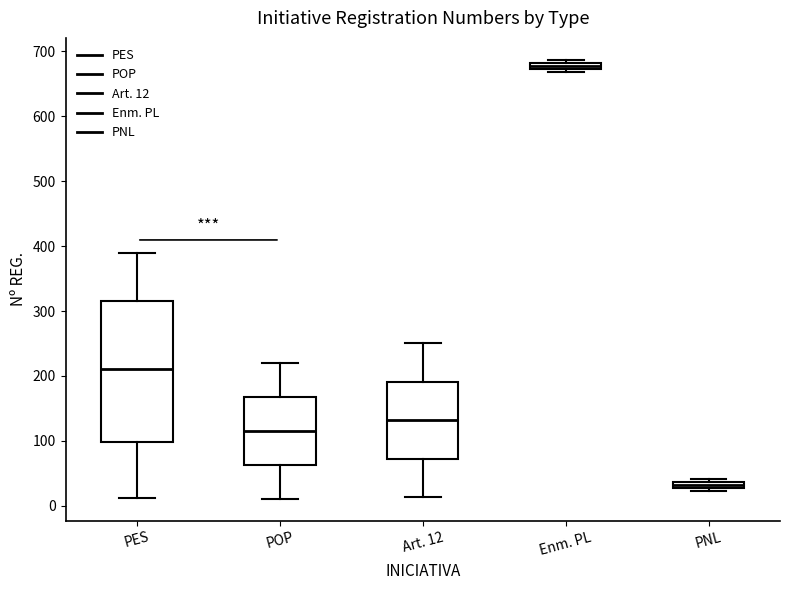

Which box's median line is the highest?

Enm. PL